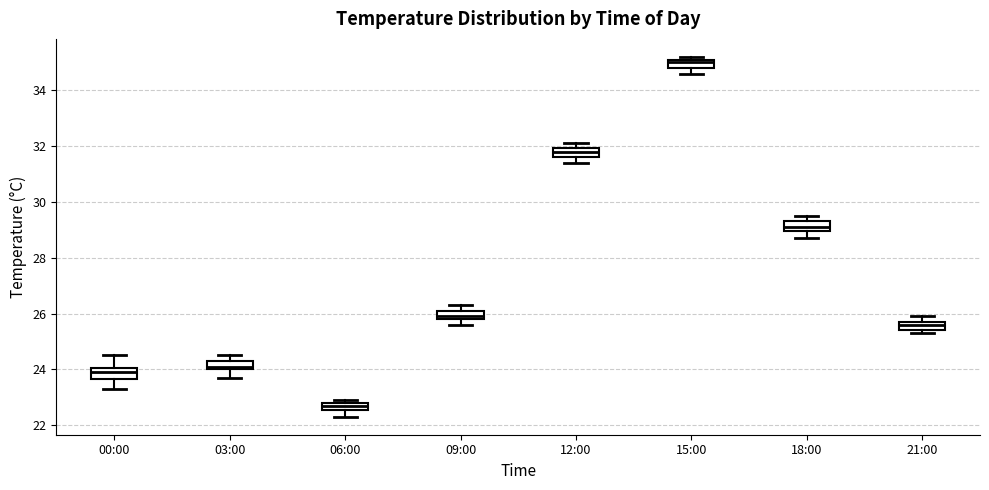

Which box's median line is the lowest?

06:00